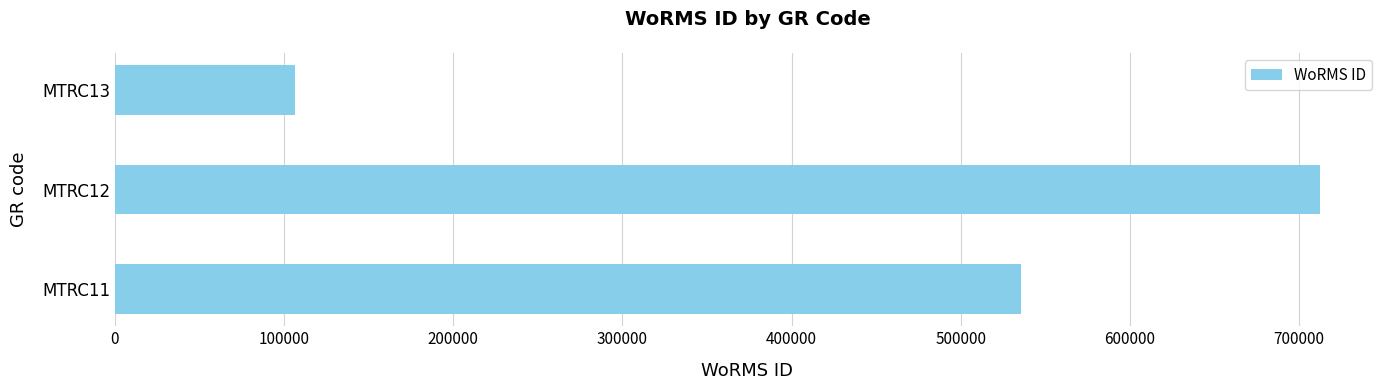

How many bars are there in total?

3